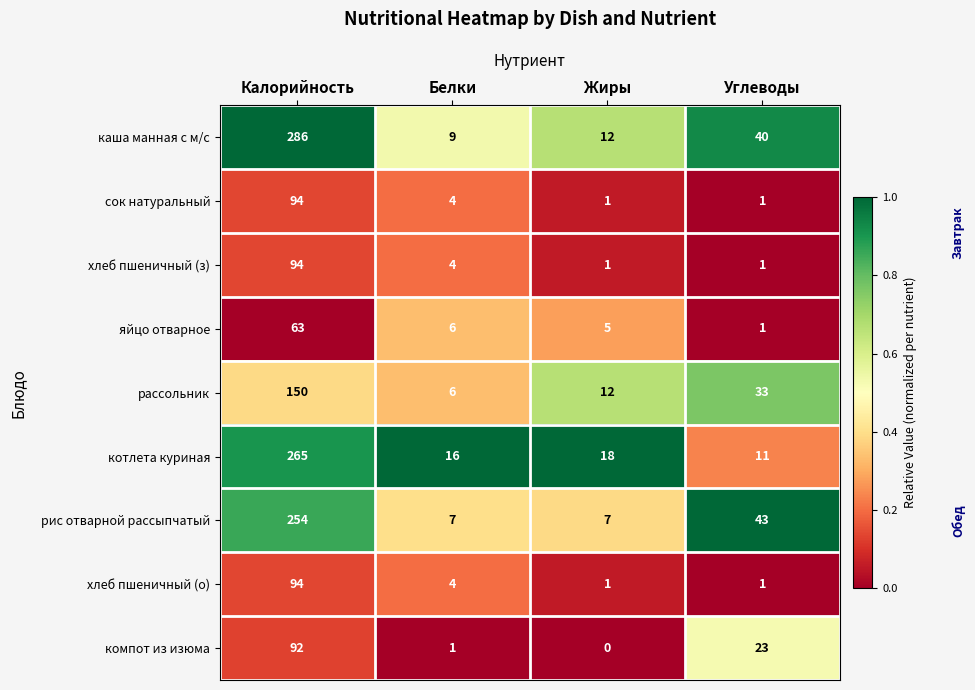

What is the difference between the рассольник values at Белки and Калорийность?

144